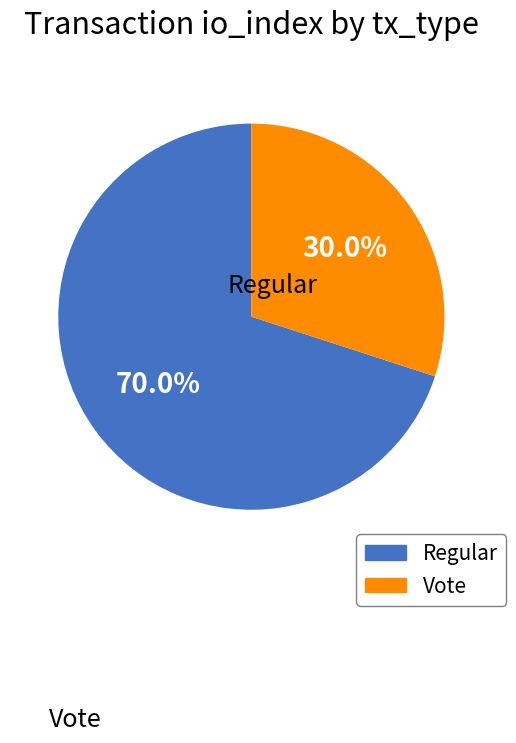

Which category has the smallest portion of the pie?

Vote